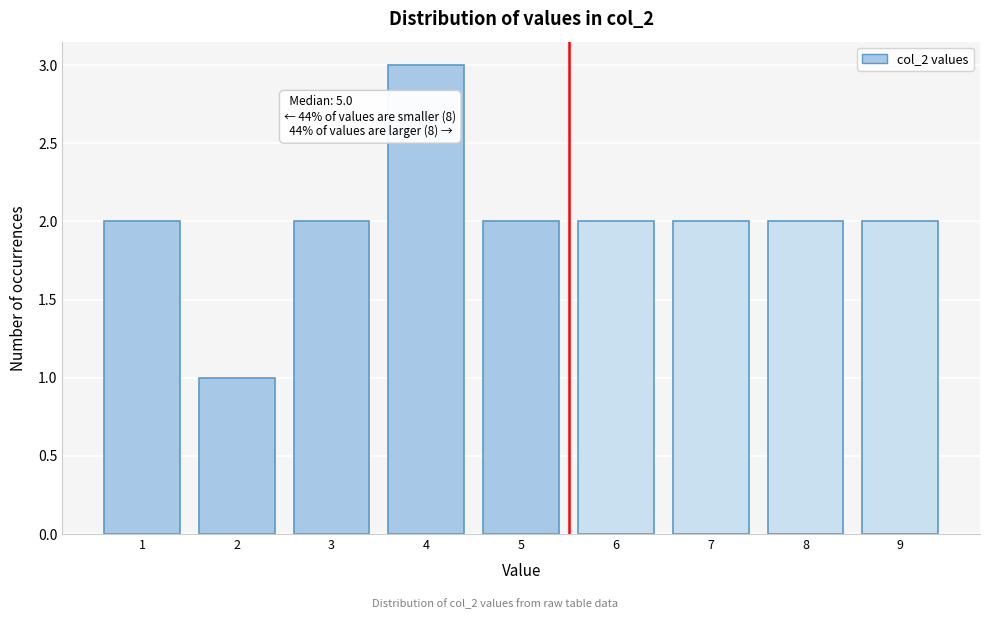

Reading left to right, what are all the values shown in this chart?

1=2	2=1	3=2	4=3	5=2	6=2	7=2	8=2	9=2